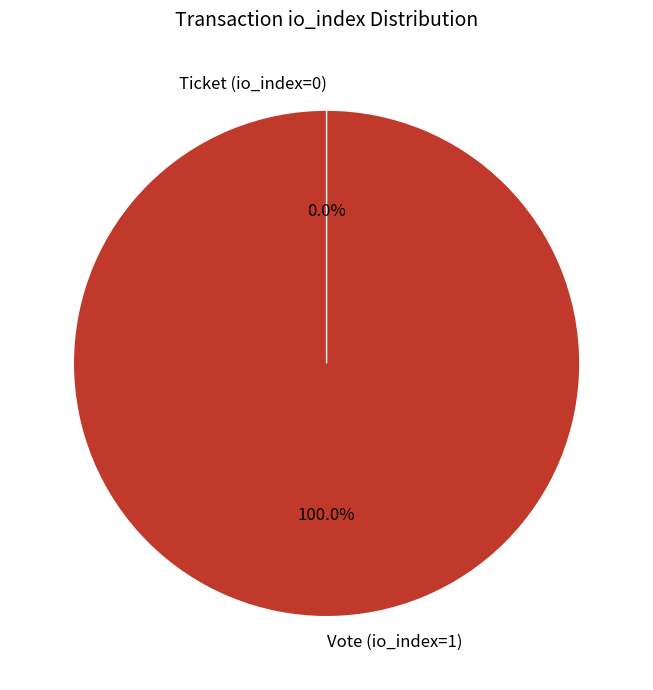

Combined, what portion of the pie is Vote (io_index=1) and Ticket (io_index=0)?

100.0%